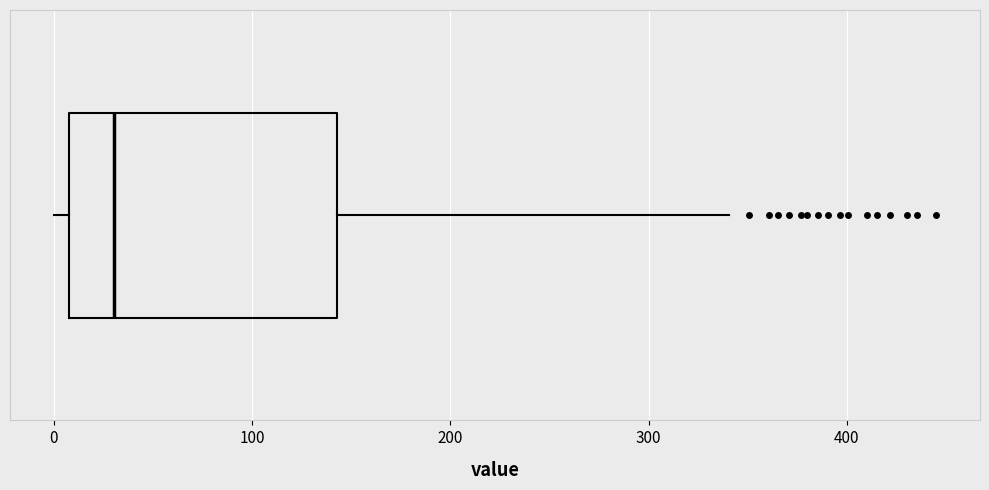

Transcribe this box plot: give where the median line is, the range the box spans, and where the two whiskers end, as read against the x-axis. The values are not printed on the chart, so give them approximately, as read against the axis.

median 30, box 10 to 140, whiskers 0 to 340